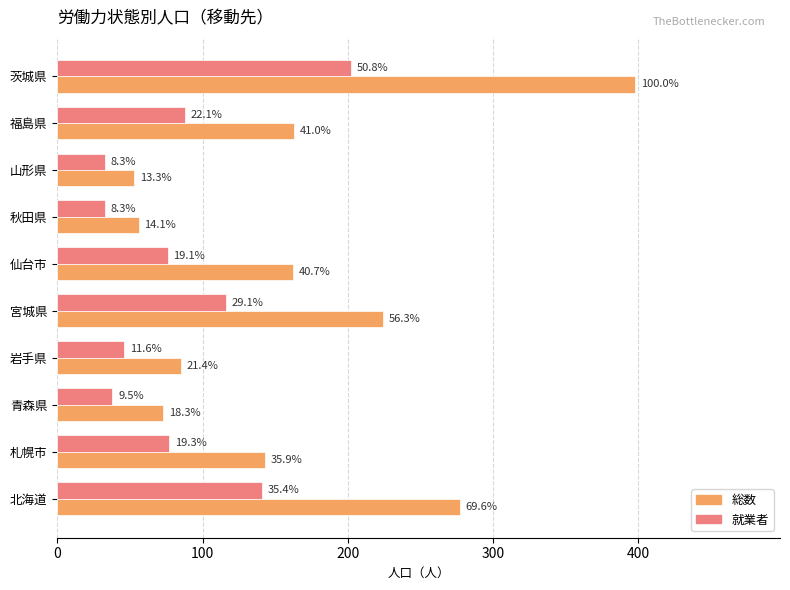

What are all the series names shown in the legend?

総数, 就業者